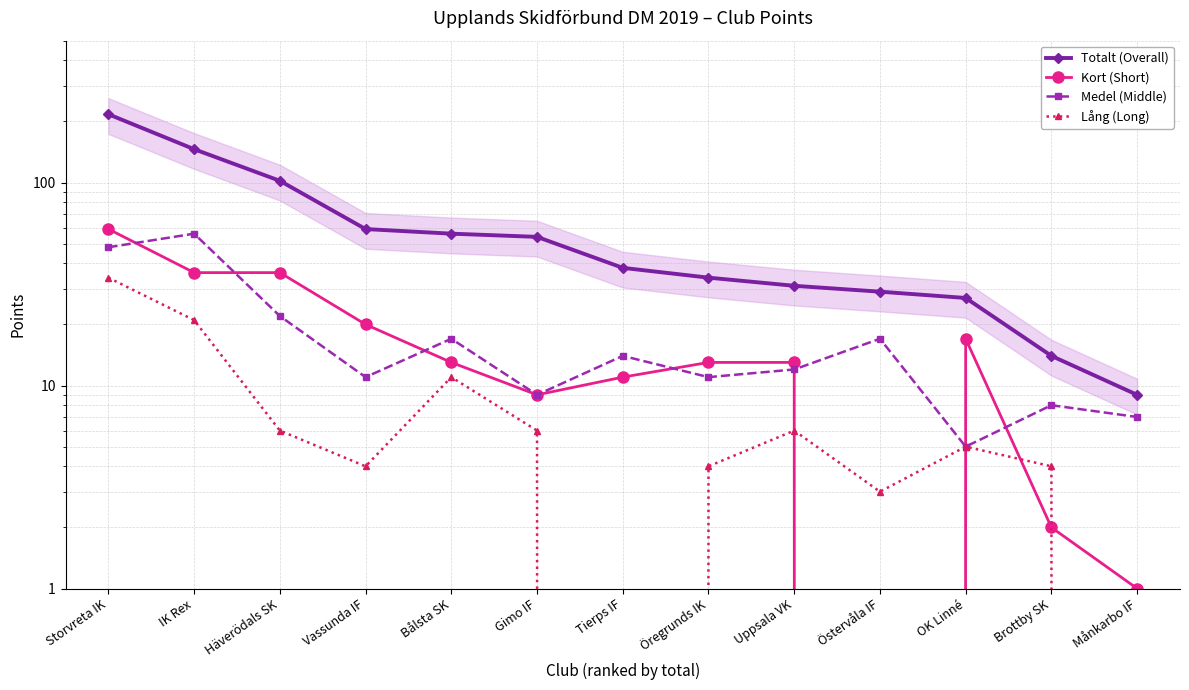

What is the label of the 8th point from the left?

Öregrunds IK